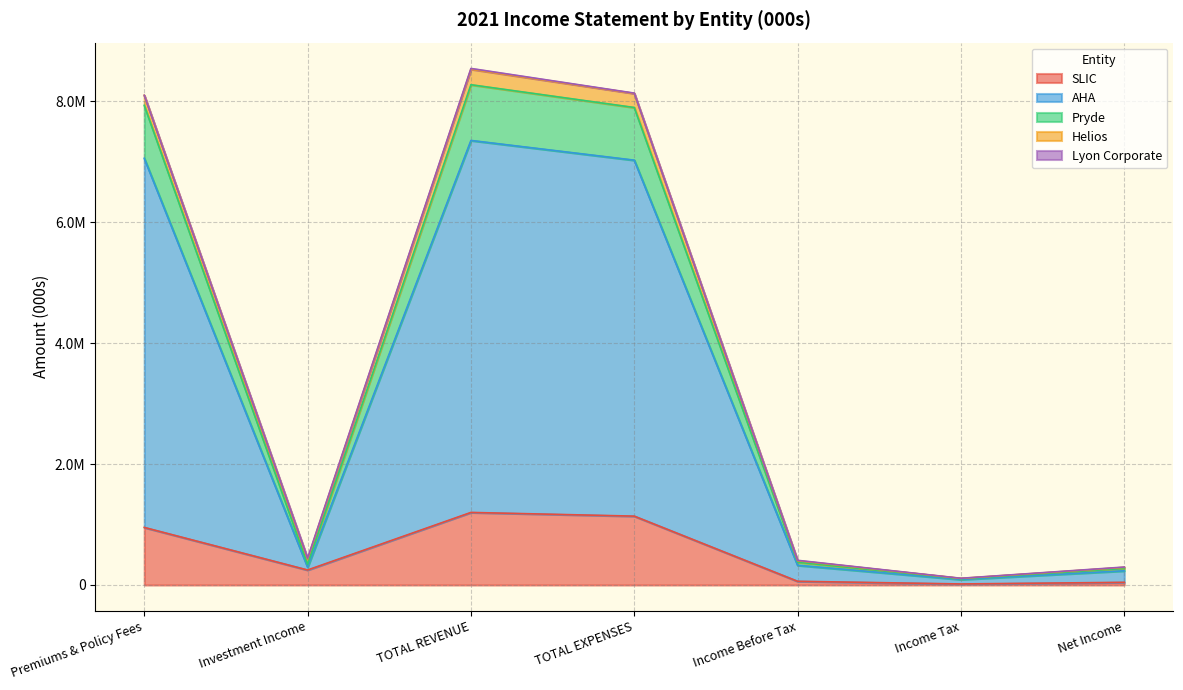

What is the difference between the second highest and second lowest values in the SLIC series?

1094690